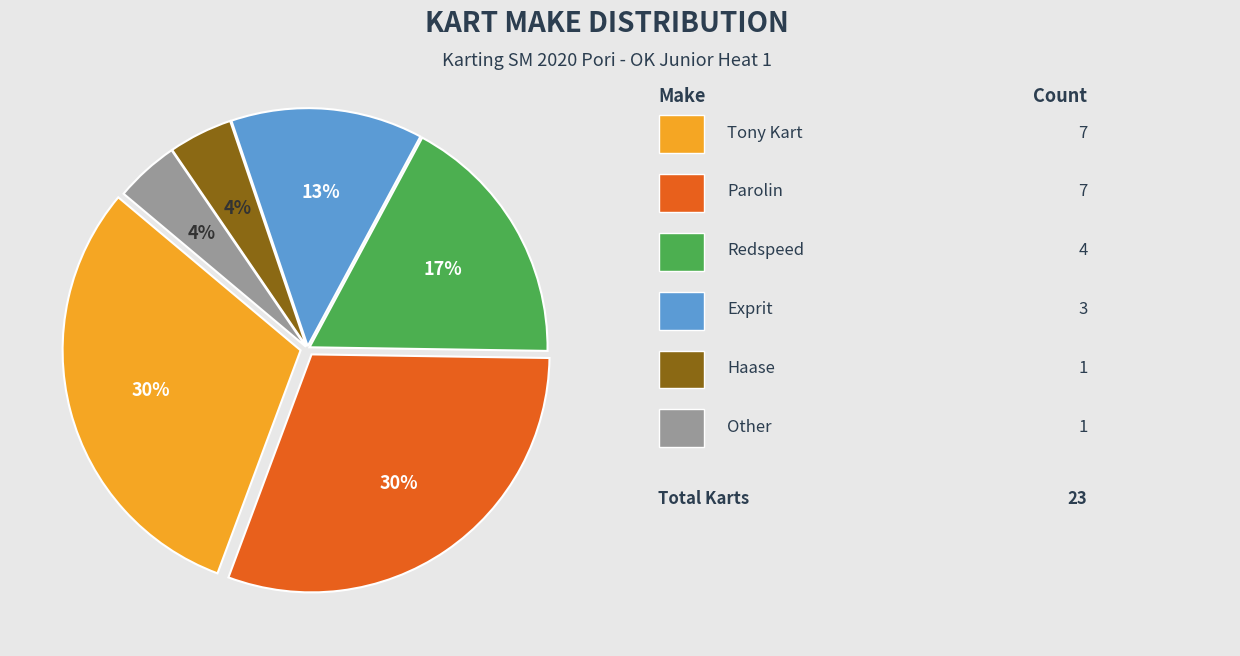

Is there a majority slice in this chart?

No